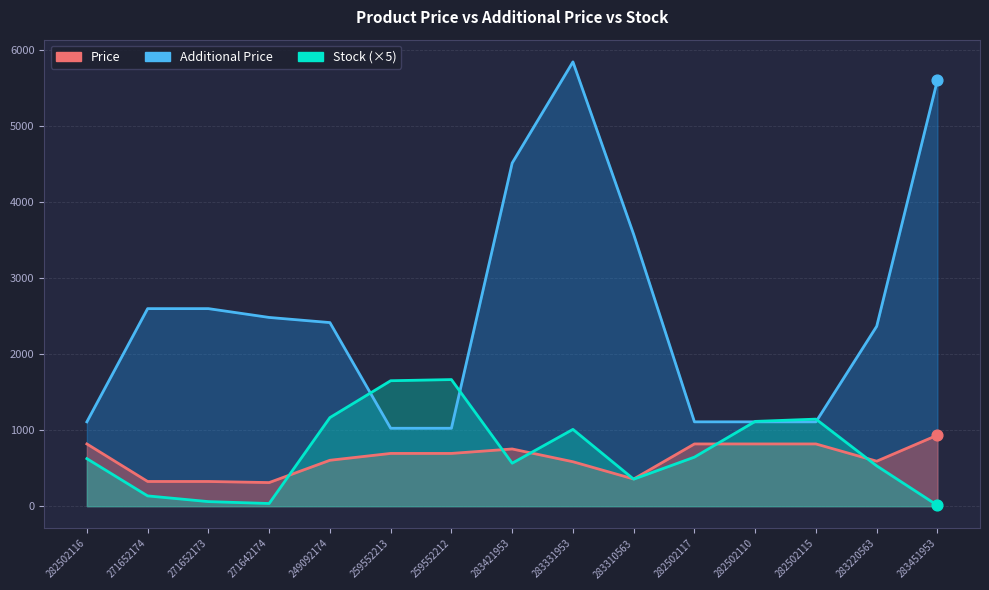

What is the total value across all series at 271652173?

2983.1